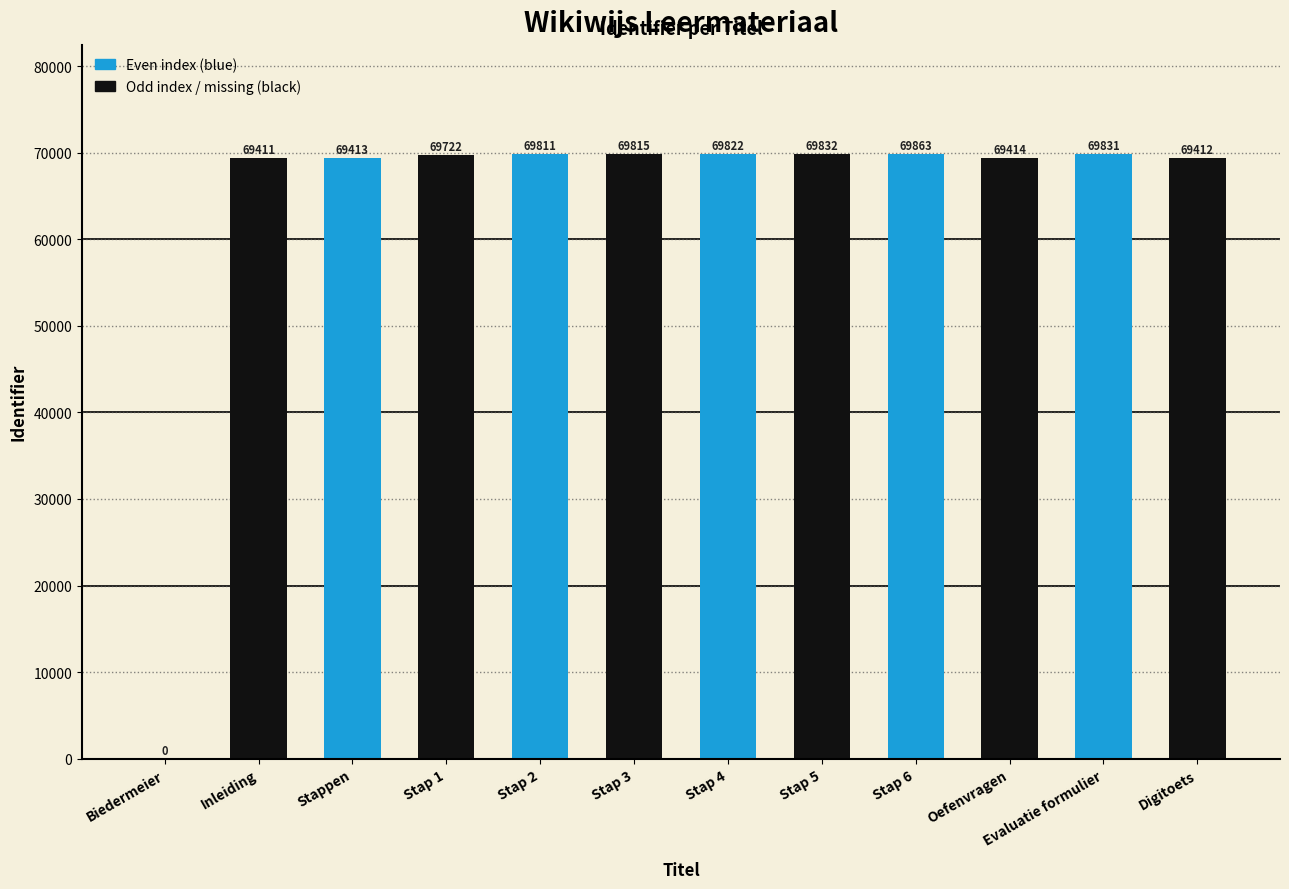

How many series are shown in this chart?

1